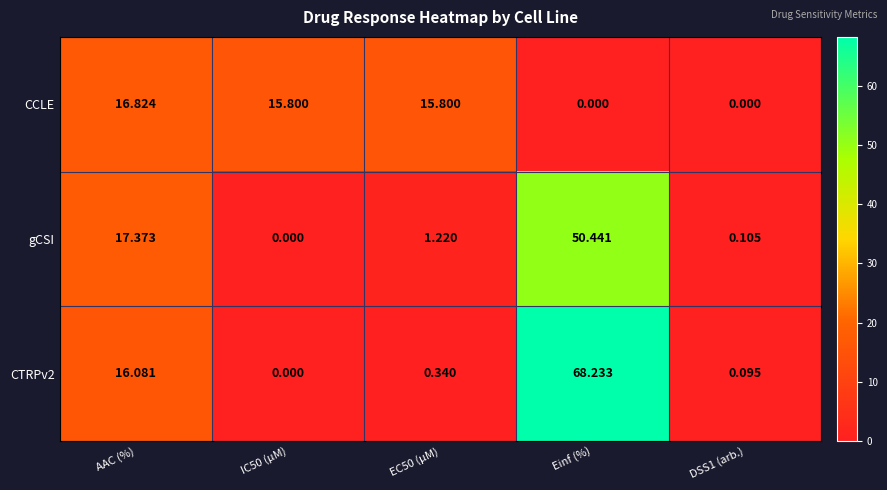

Where is gCSI nearest to the value 25?

AAC (%)